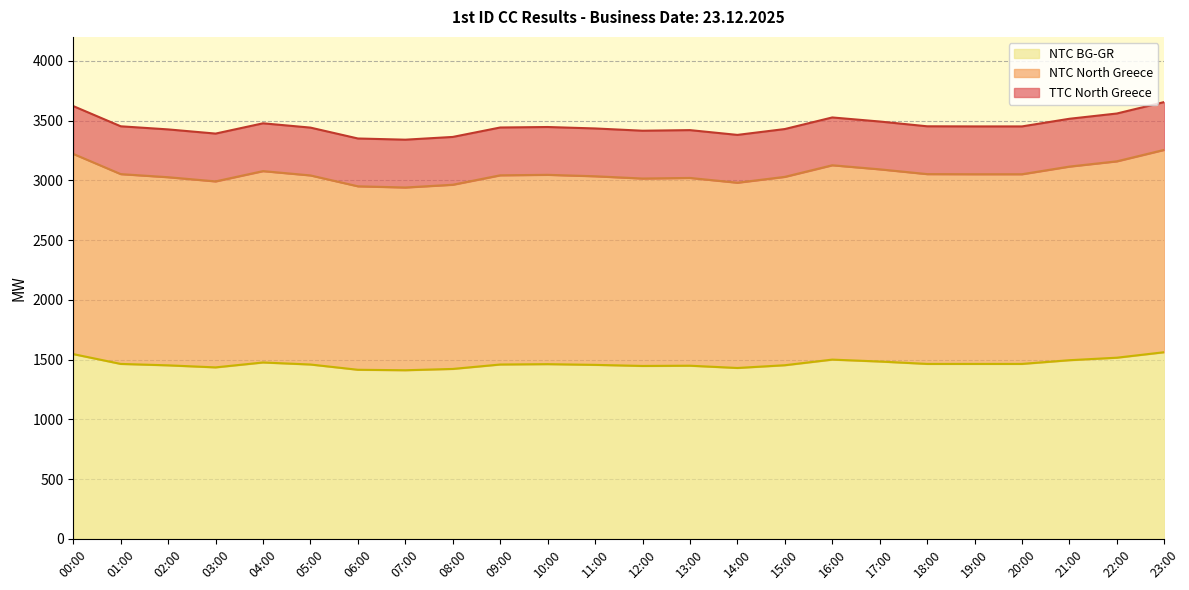

Reading right to left, what are all the values shown in this chart?

TTC North Greece: 3655	3559	3515	3451	3451	3452	3492	3526	3429	3380	3420	3415	3434	3446	3442	3363	3340	3350	3441	3477	3391	3426	3452	3621
NTC North Greece: 3255	3159	3115	3051	3051	3052	3092	3126	3029	2980	3020	3015	3034	3046	3042	2963	2940	2950	3041	3077	2991	3026	3052	3221
NTC BG-GR: 1562	1516	1495	1464	1464	1464	1484	1500	1453	1430	1449	1447	1456	1462	1459	1422	1411	1415	1459	1476	1435	1452	1464	1546